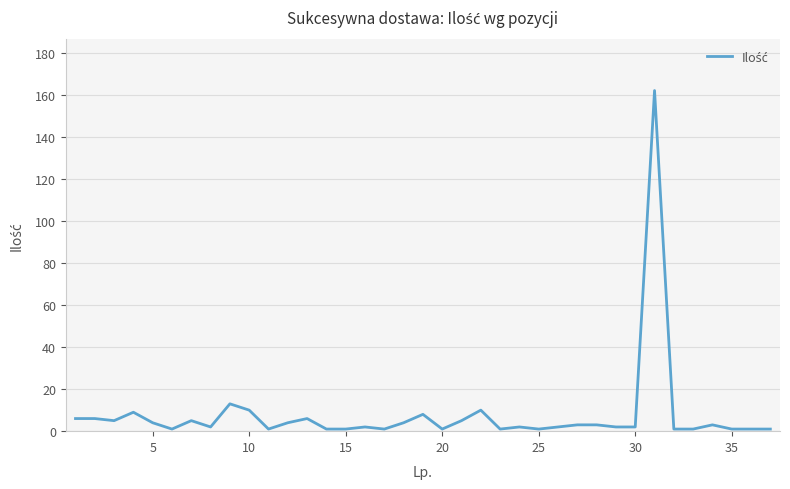

What is the average value?

8